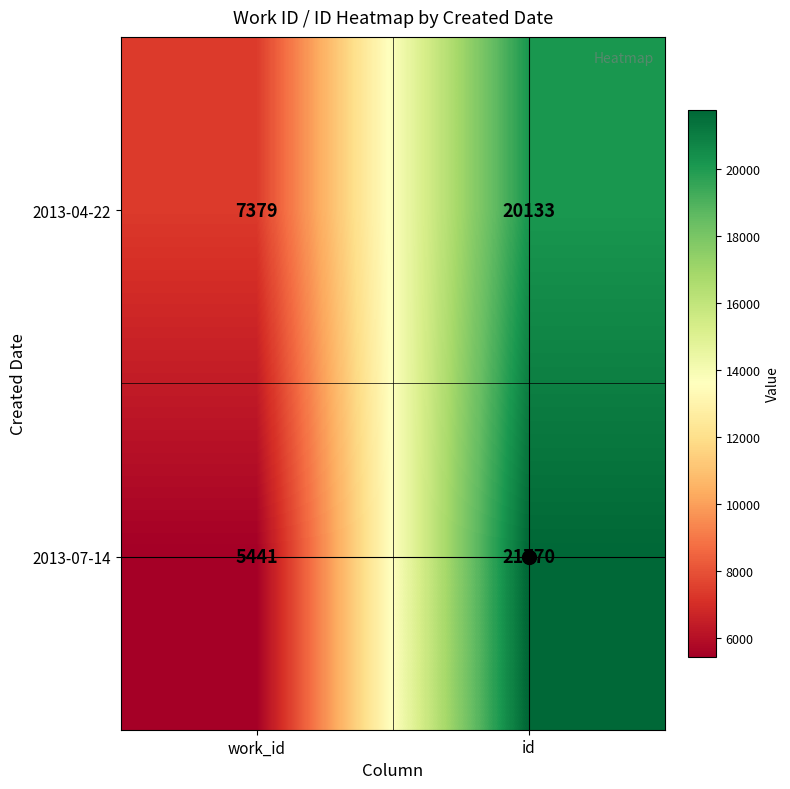

The value of 2013-07-14 at id is 21770. True or false?

True